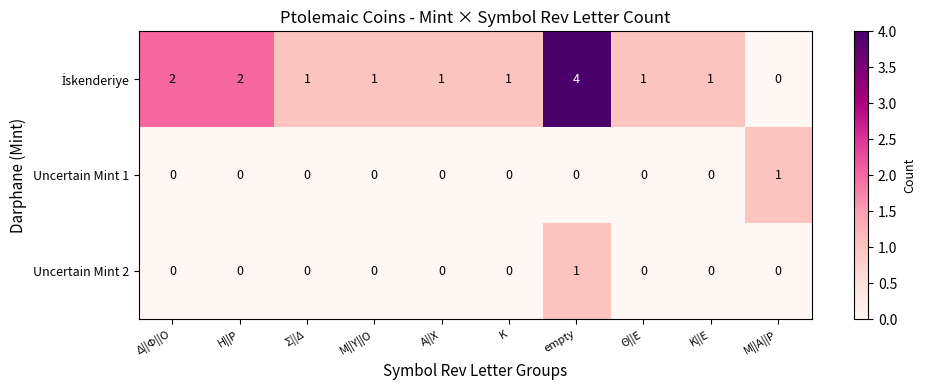

At which category is the sum across all series the highest?

empty